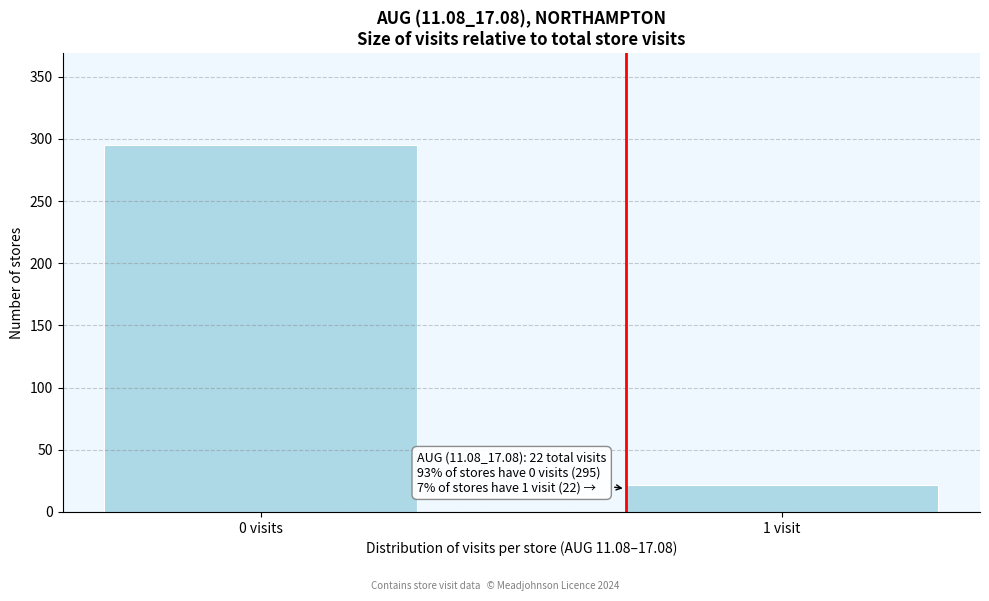

Reading right to left, what are all the values shown in this chart?

1 visit=22	0 visits=295